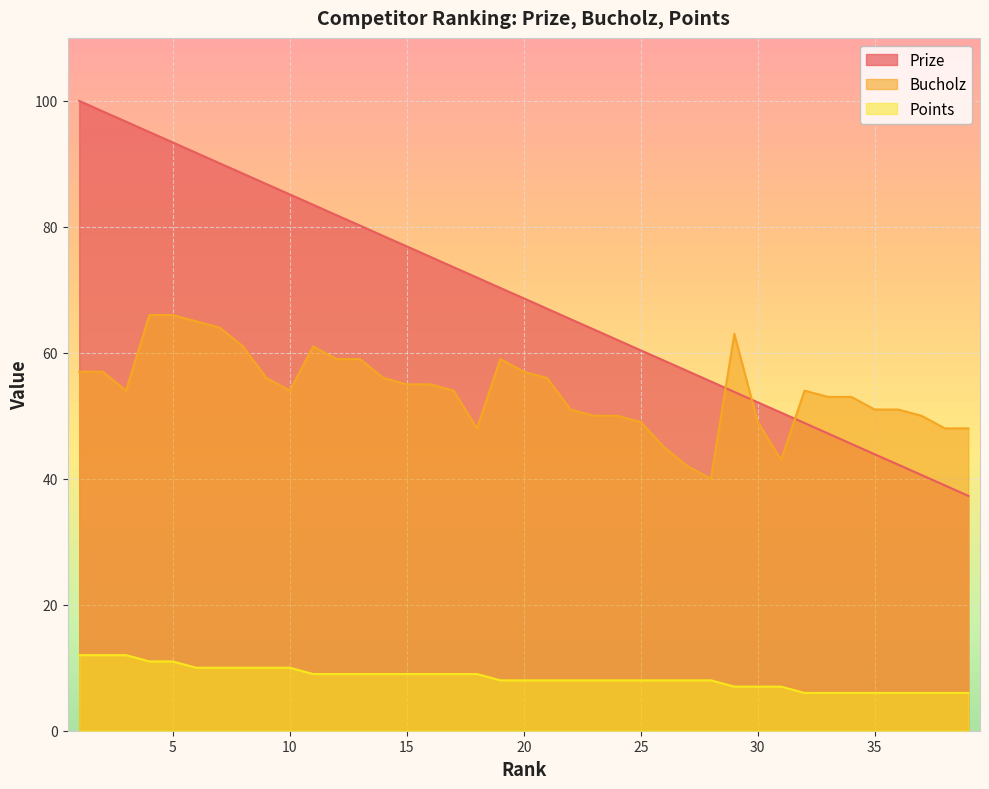

What is the value of the Bucholz point at the 4th from the left?

66.0